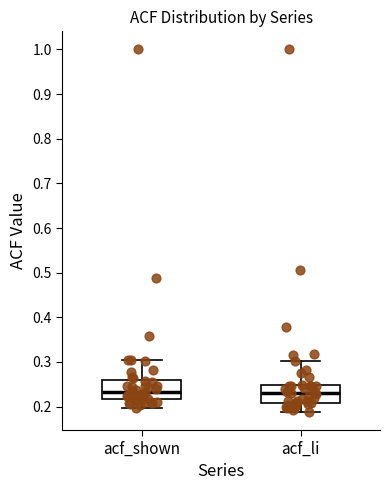

Reading left to right, transcribe this box plot: for each box, give where its median line is, the range the box spans, and where its two whiskers end, as read against the y-axis. The values are not printed on the chart, so give them approximately, as read against the axis.

acf_shown: median 0.23, box 0.22 to 0.26, whiskers 0.20 to 0.31
acf_li: median 0.23, box 0.21 to 0.25, whiskers 0.19 to 0.30